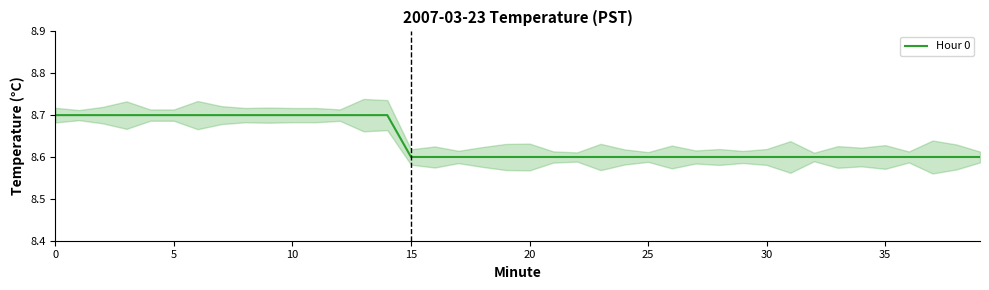

What is the minimum value shown in the chart?

8.6